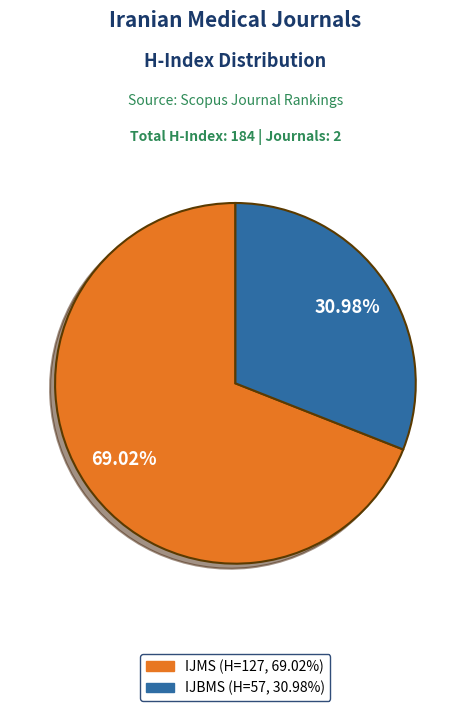

Does any single category account for the majority?

Yes